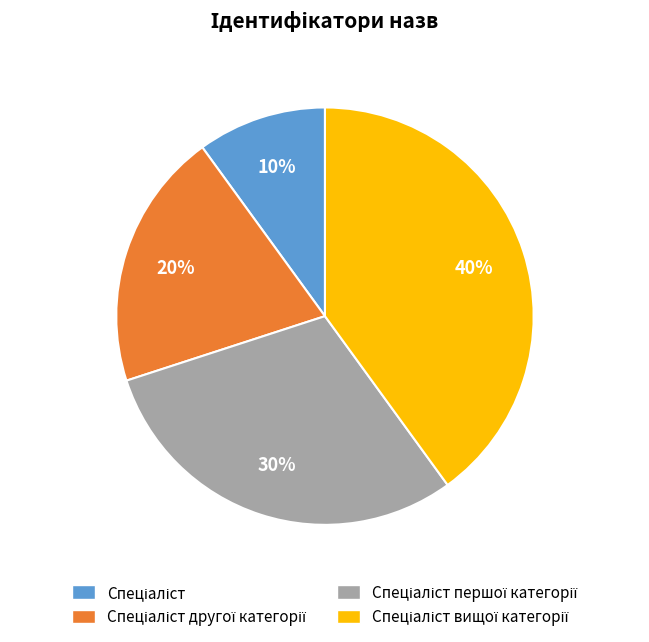

To the nearest percent, what is the difference between the largest and smallest slice percentages?

30%